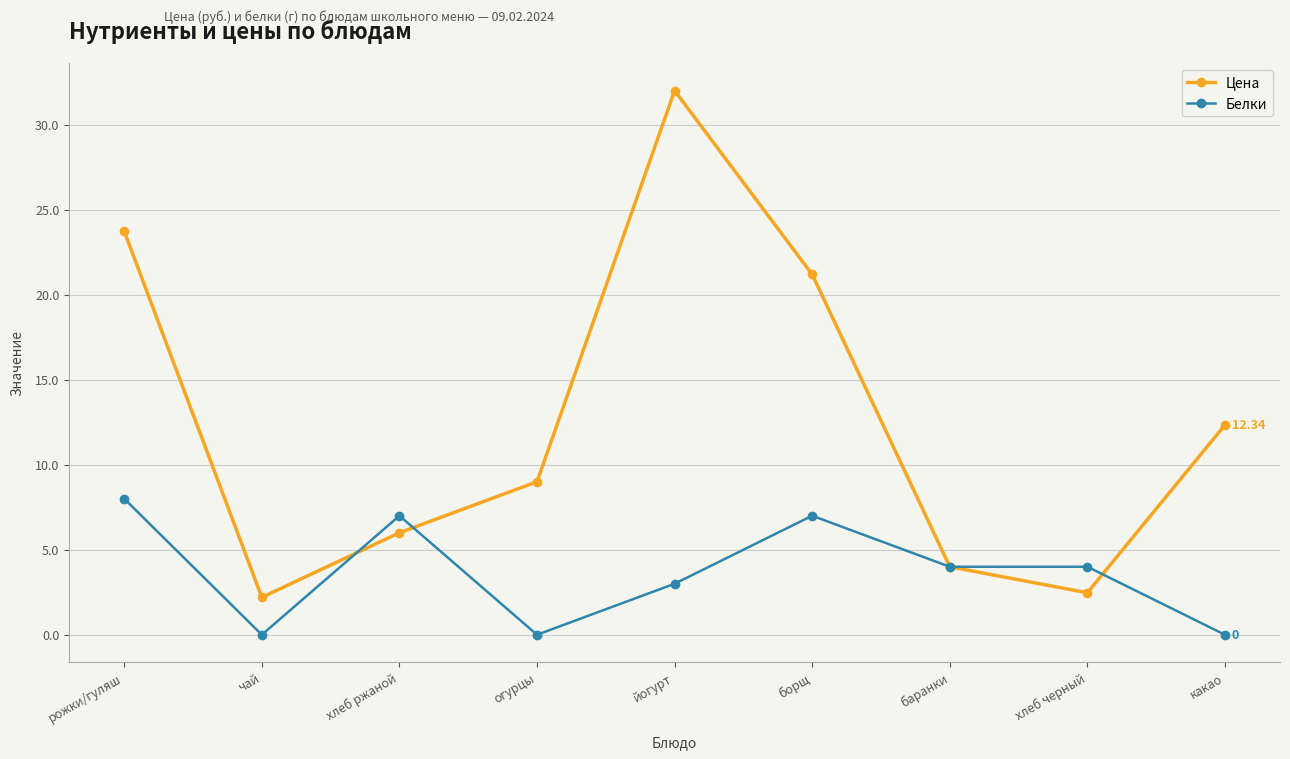

What position from the left is какао?

9